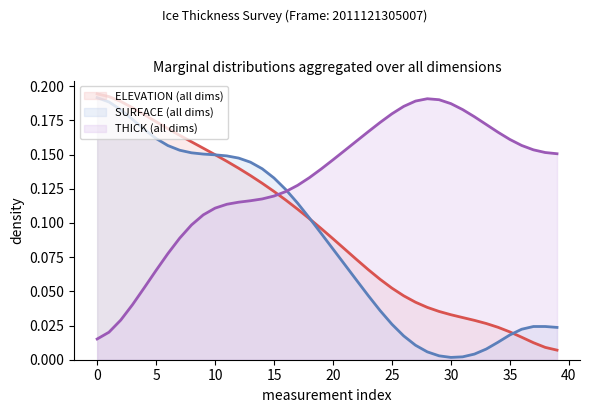

True or false: THICK has more than 0 interior local peaks.

True